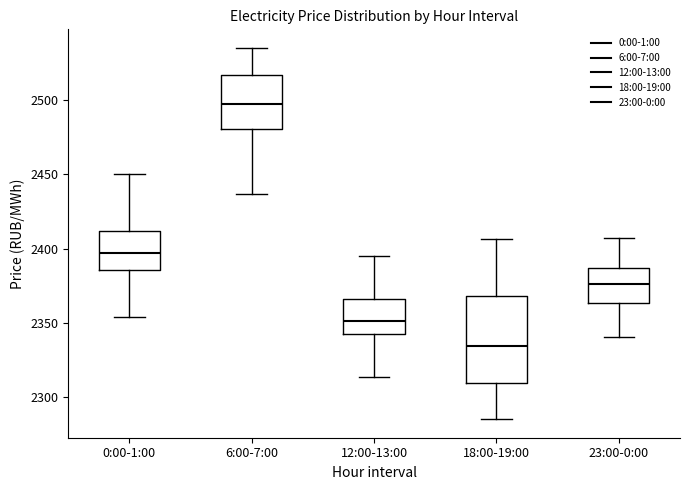

Reading left to right, read every box against the y-axis: the position of its median line, the range the box covers, and the ends of its whiskers. The values are not printed on the chart, so give them approximately, as read against the axis.

0:00-1:00: median 2395, box 2385 to 2410, whiskers 2355 to 2450
6:00-7:00: median 2500, box 2480 to 2515, whiskers 2435 to 2535
12:00-13:00: median 2350, box 2345 to 2365, whiskers 2315 to 2395
18:00-19:00: median 2335, box 2310 to 2370, whiskers 2285 to 2405
23:00-0:00: median 2375, box 2365 to 2385, whiskers 2340 to 2410